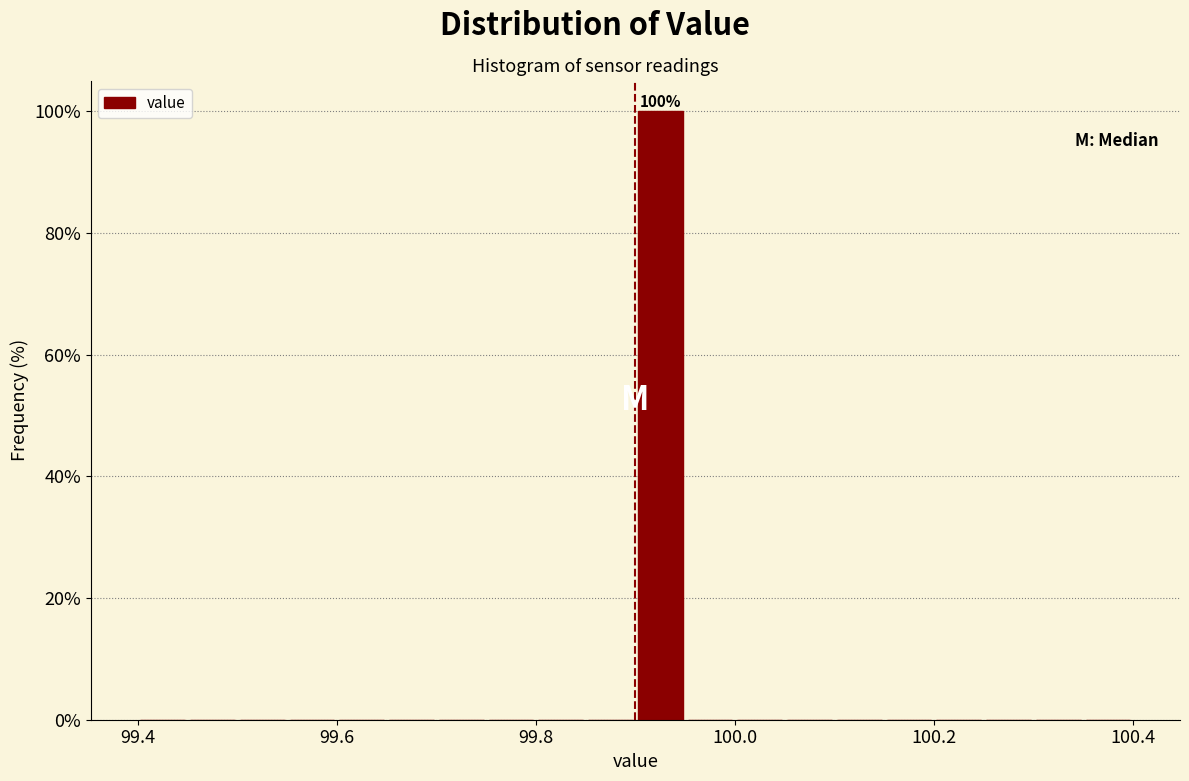

Read against the x-axis, roughly where is the centre of the tallest bar?

99.92